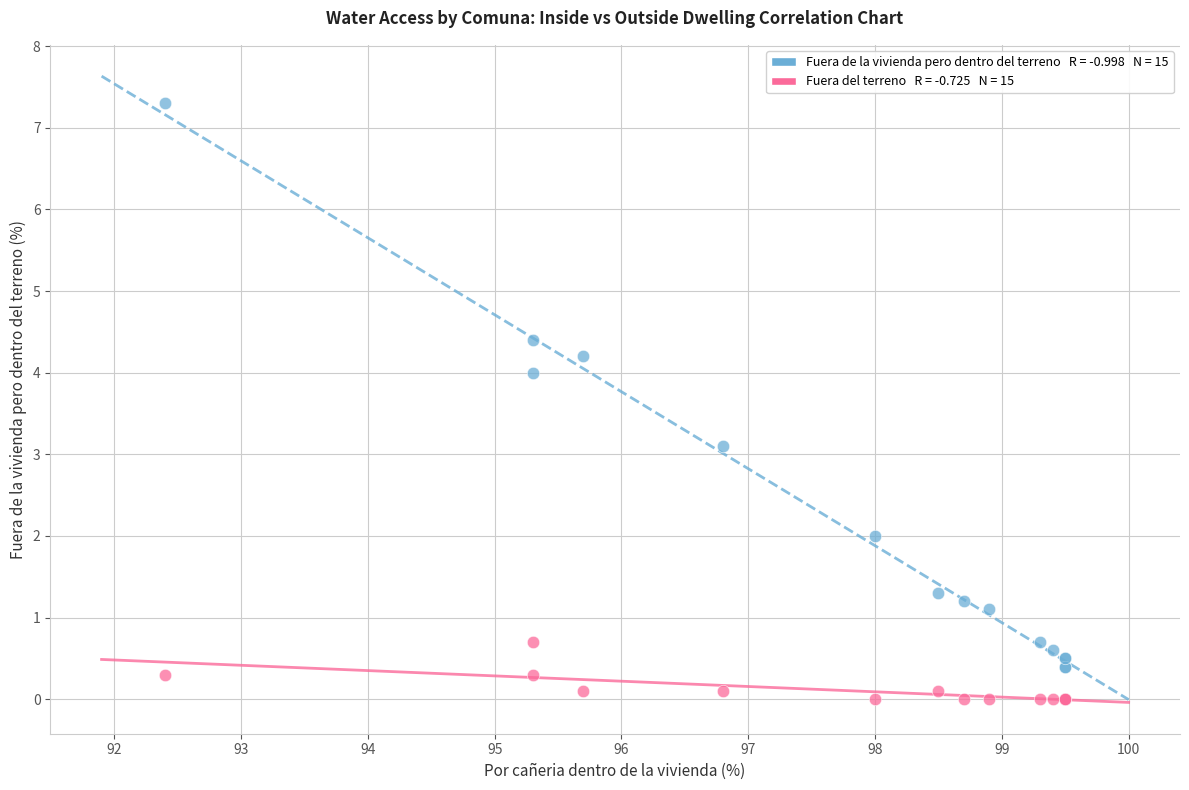

Across all series, what Y value is closest to 3?

3.1